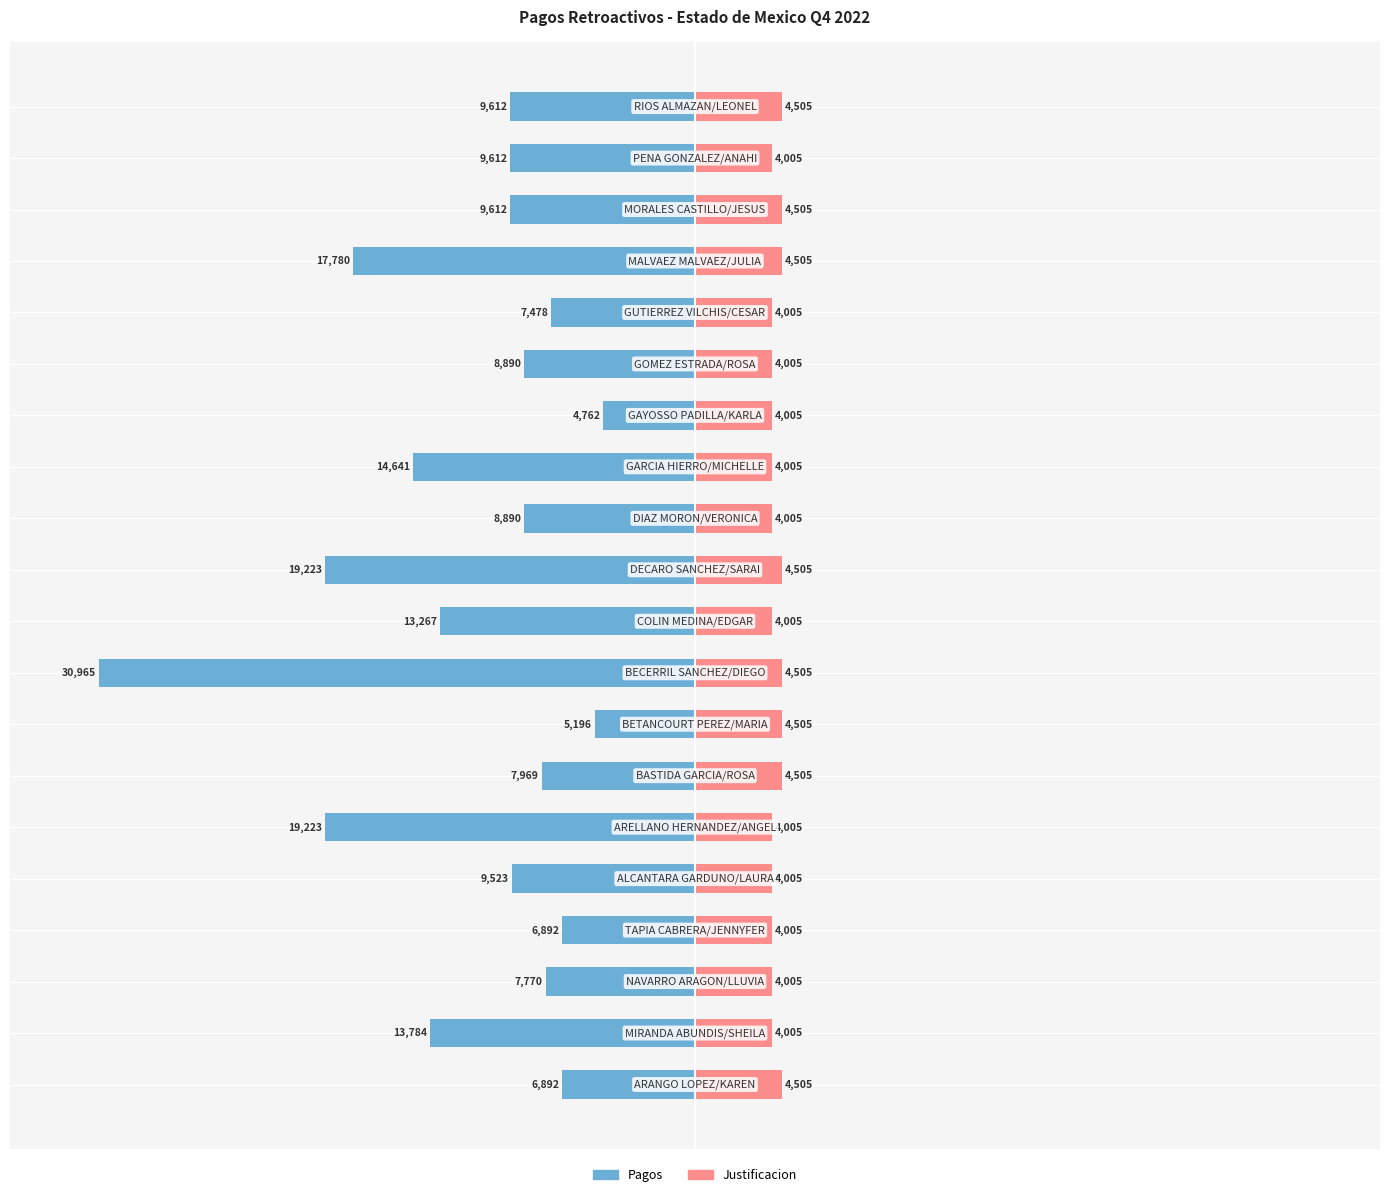

Rank the series at −100 from highest to lowest value.

Justificacion, Pagos